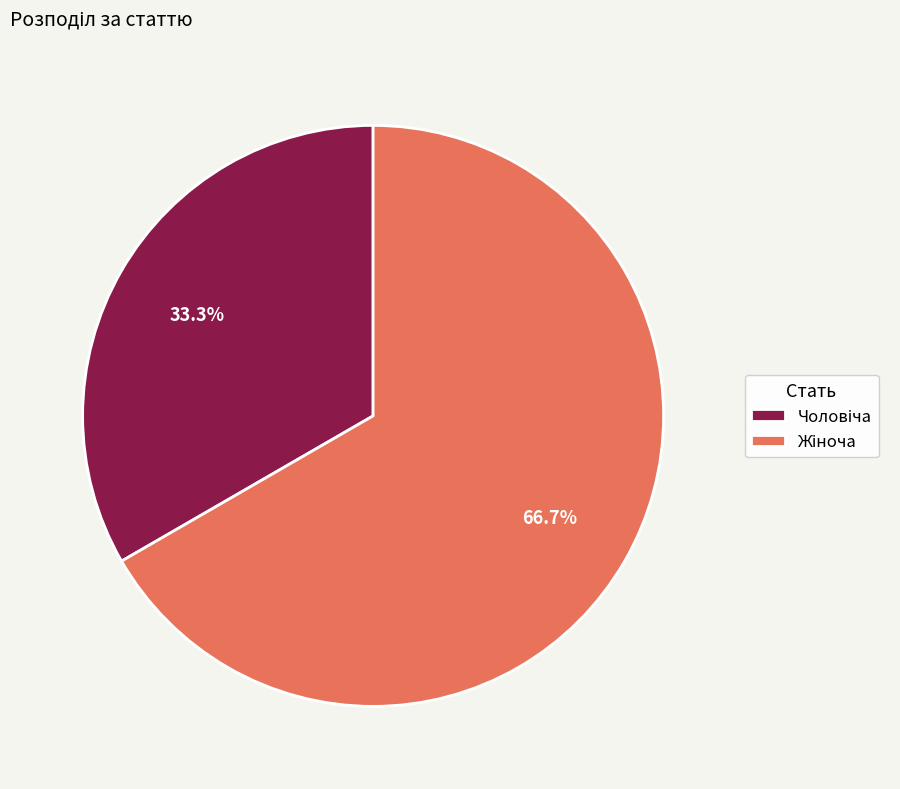

Is there a majority slice in this chart?

Yes